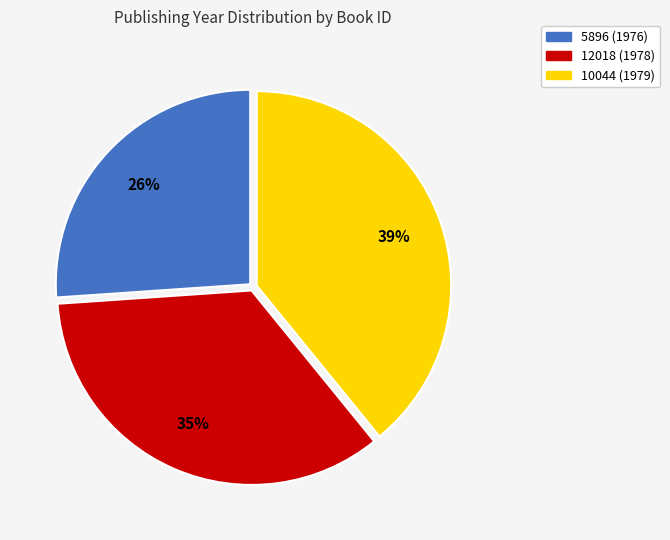

Does 5896 (1976) represent more than half of the total?

No